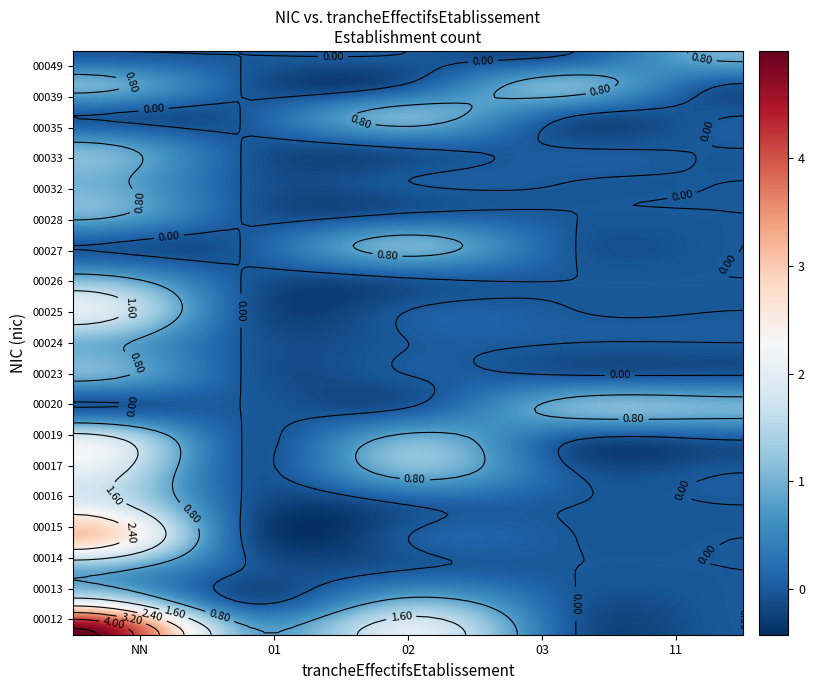

The value of 00012 at 11 is 0. True or false?

True